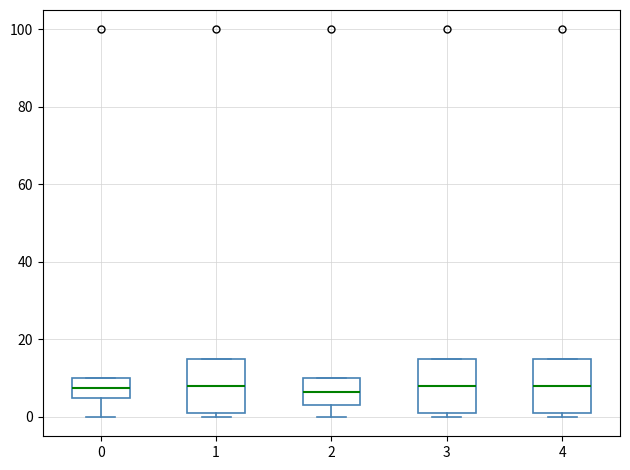

Where is the lower edge of the box at x = 1 on the y-axis? The values are not printed on the chart, so give them approximately, as read against the axis.

2